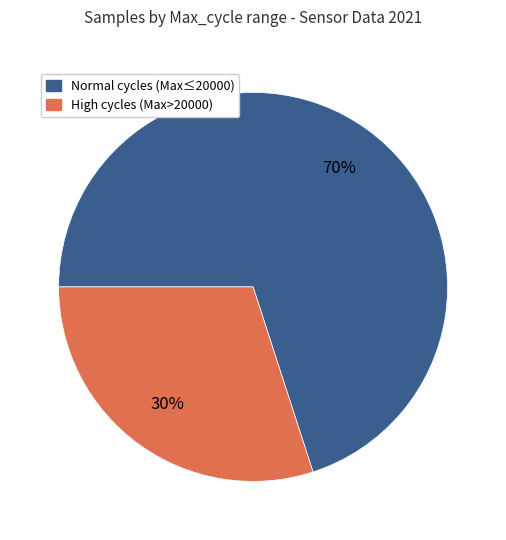

Does any single category account for the majority?

Yes